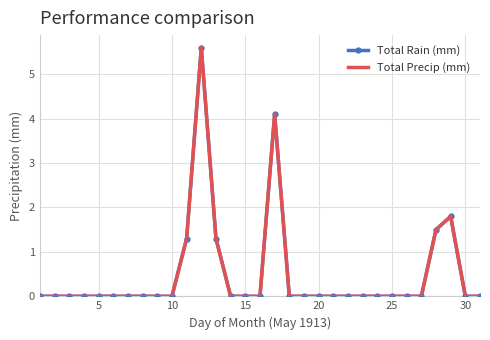

How many lines are shown in the chart?

2